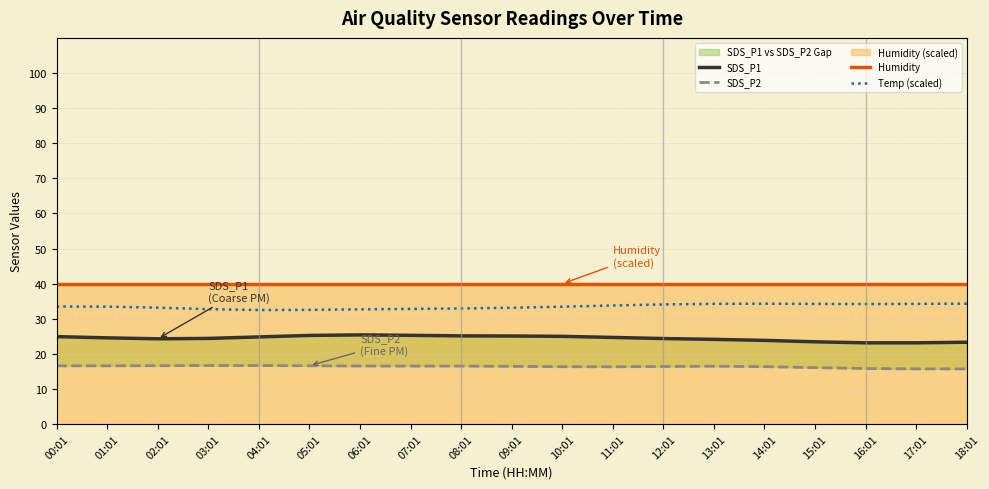

The value of Humidity at 05:01 is 52.4. True or false?

False